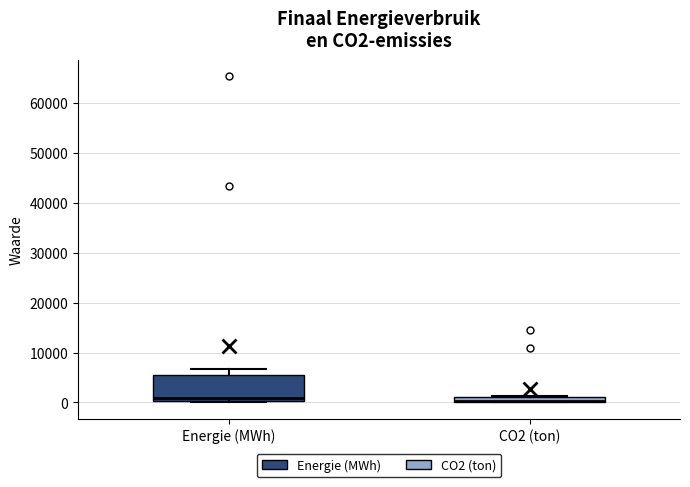

Where is the upper edge of the box for CO2 (ton) on the y-axis? The values are not printed on the chart, so give them approximately, as read against the axis.

1000